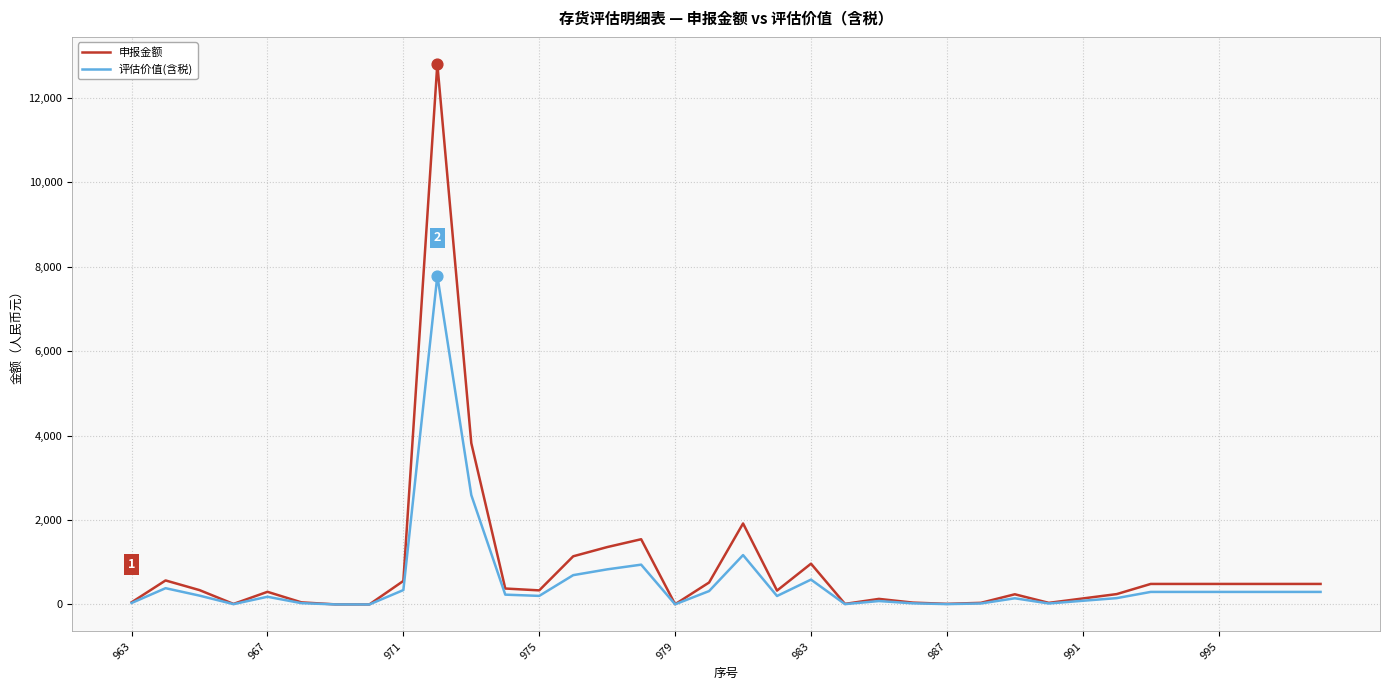

What is the greatest value displayed?

12801.1